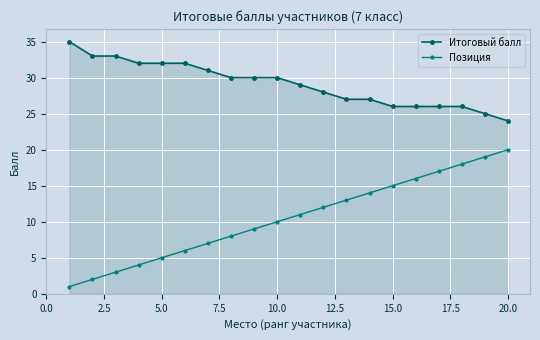

How many categories are shown in the chart?

20